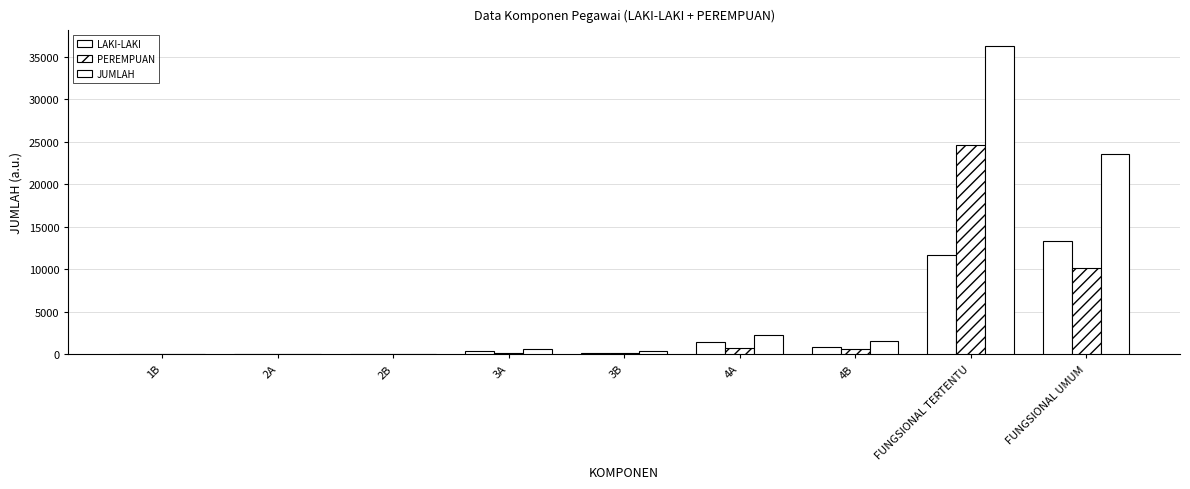

Rank the series by their average value, from lowest to highest.

LAKI-LAKI, PEREMPUAN, JUMLAH